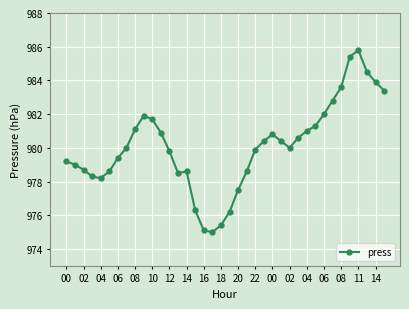

What is the value of the 15th point from the left?

978.6